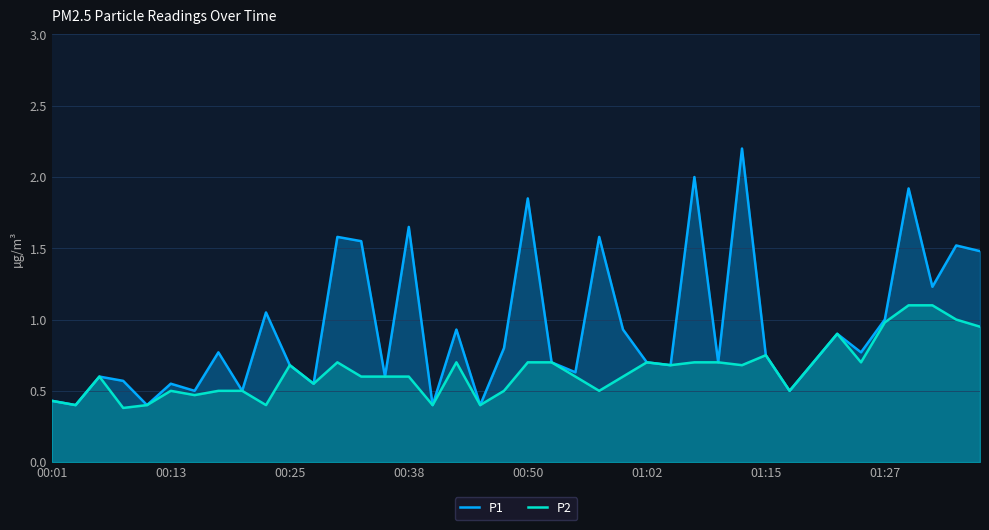

Rank the series by their maximum value, from highest to lowest.

P1, P2